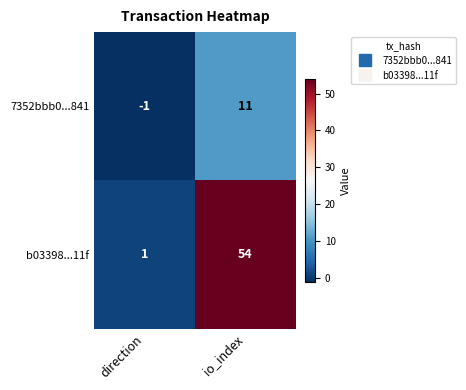

What value does the b03398...11f series have at io_index?

54